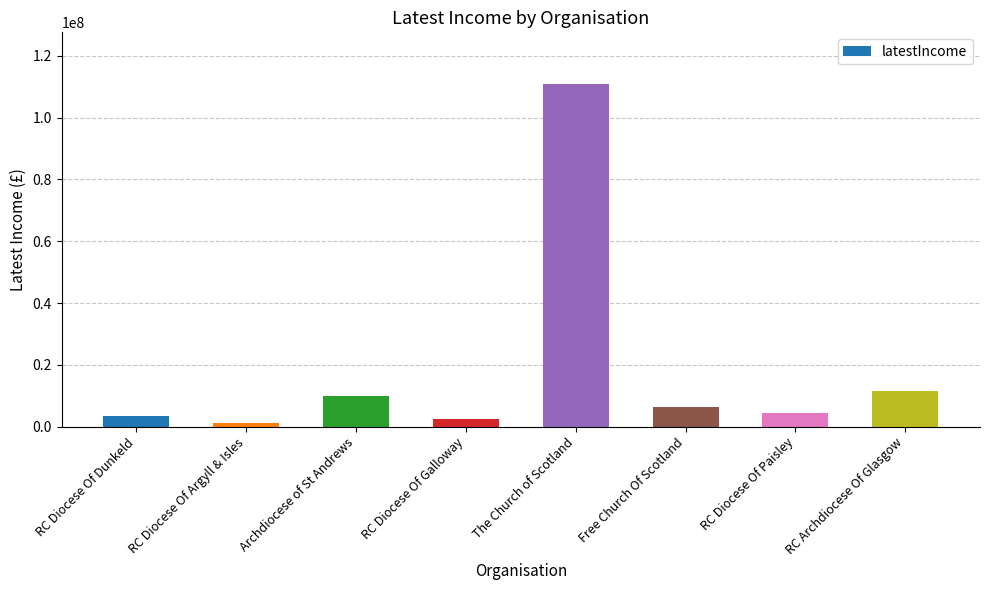

What value does the data have at RC Archdiocese Of Glasgow?

11543691